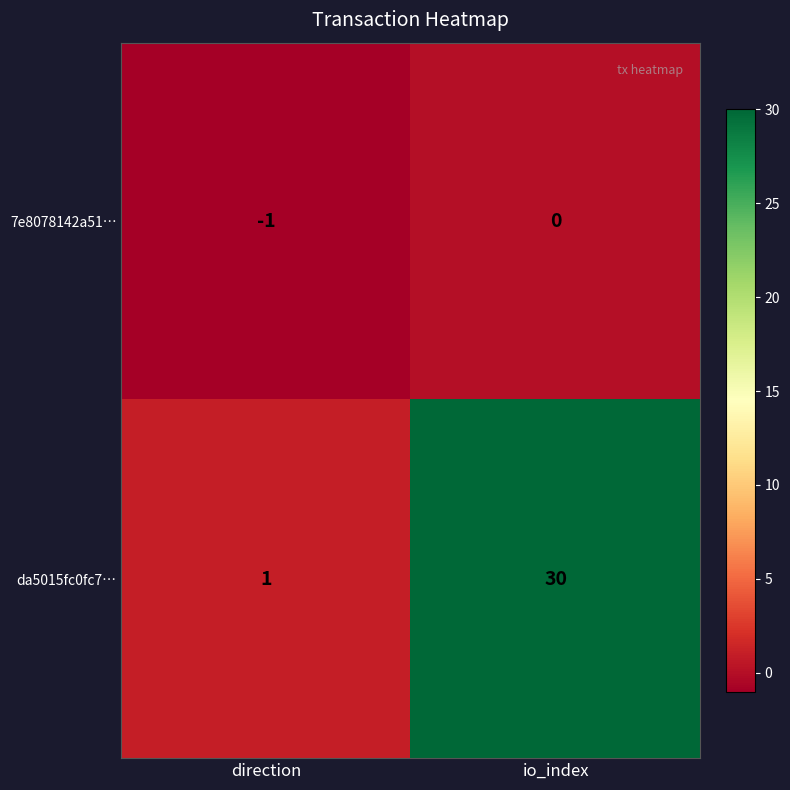

What is the difference between the maximum and minimum values in the da5015fc0fc7… series?

29